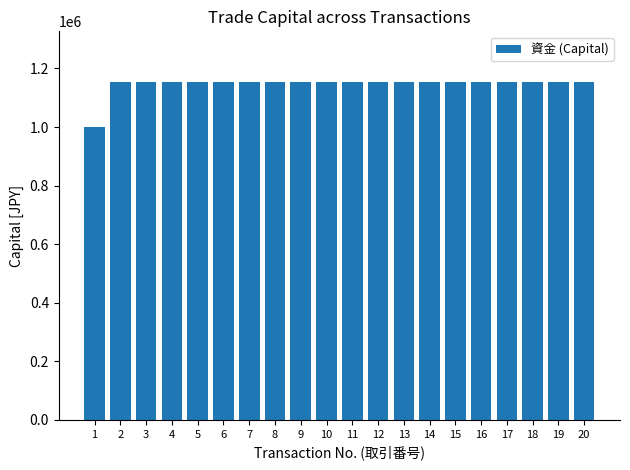

How many data points are less than 1153684?

1